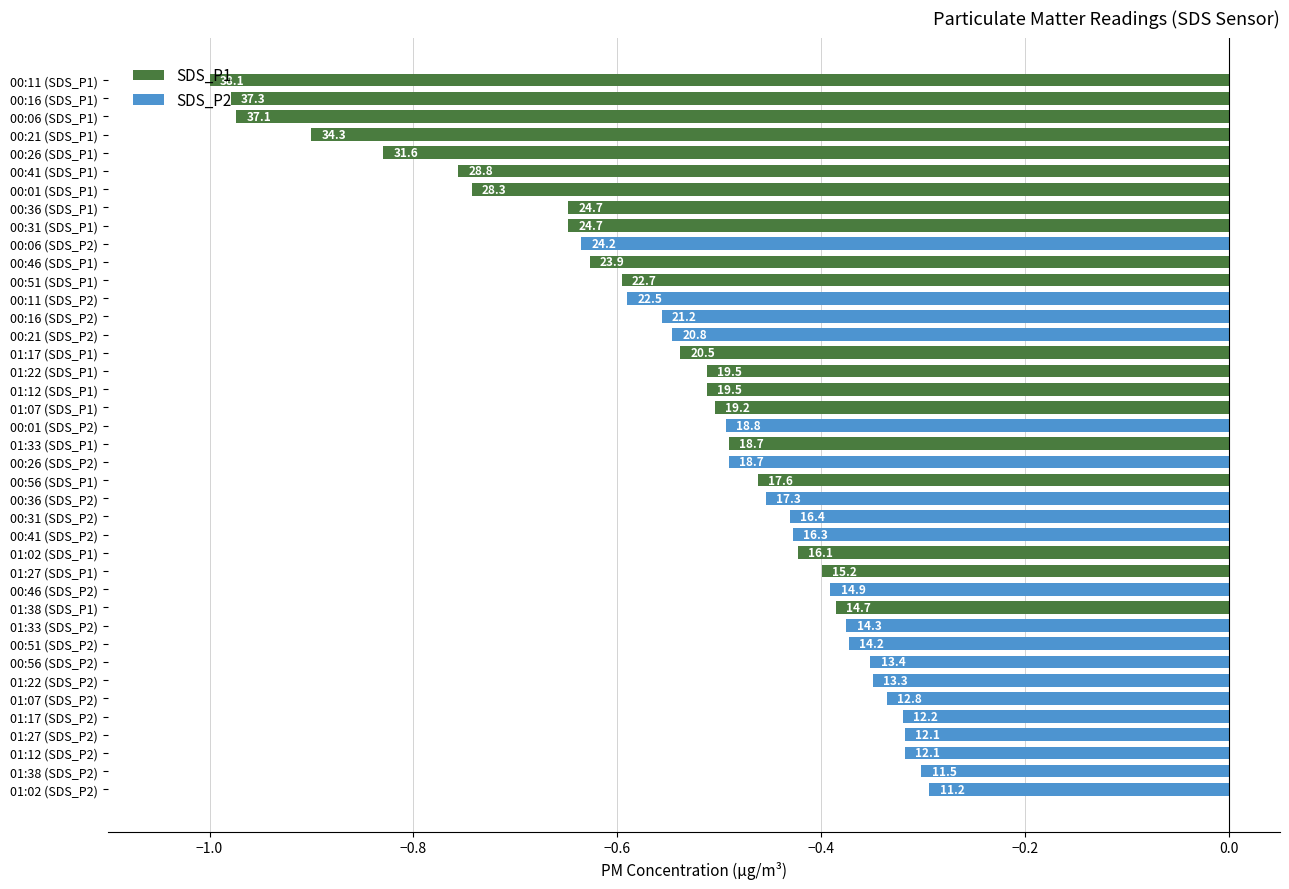

Which series has the largest total across all categories?

SDS_P2